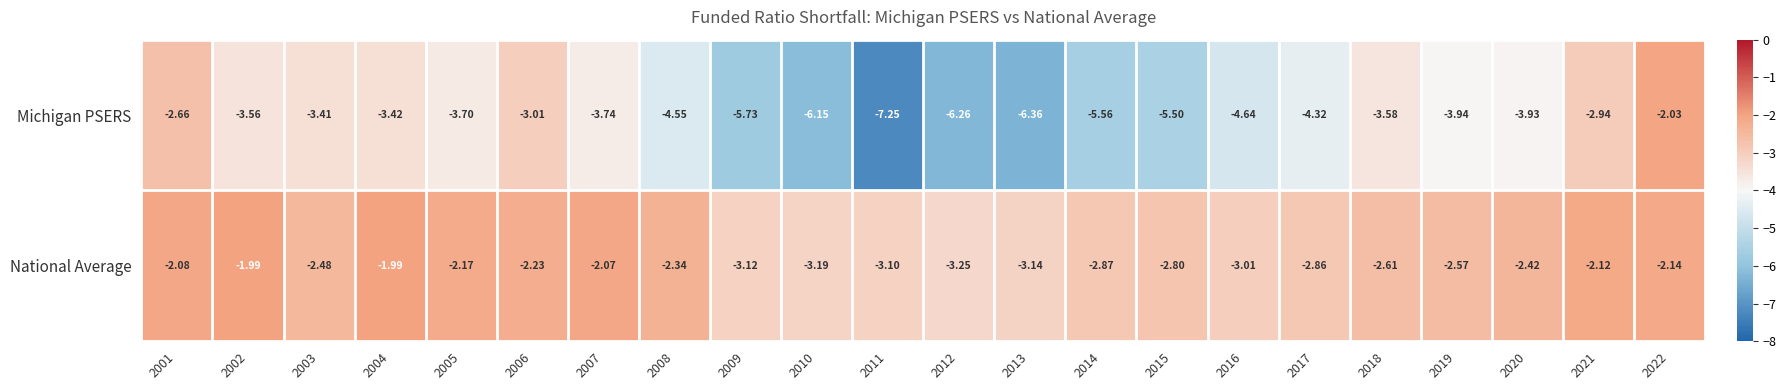

How many series are shown in this chart?

2